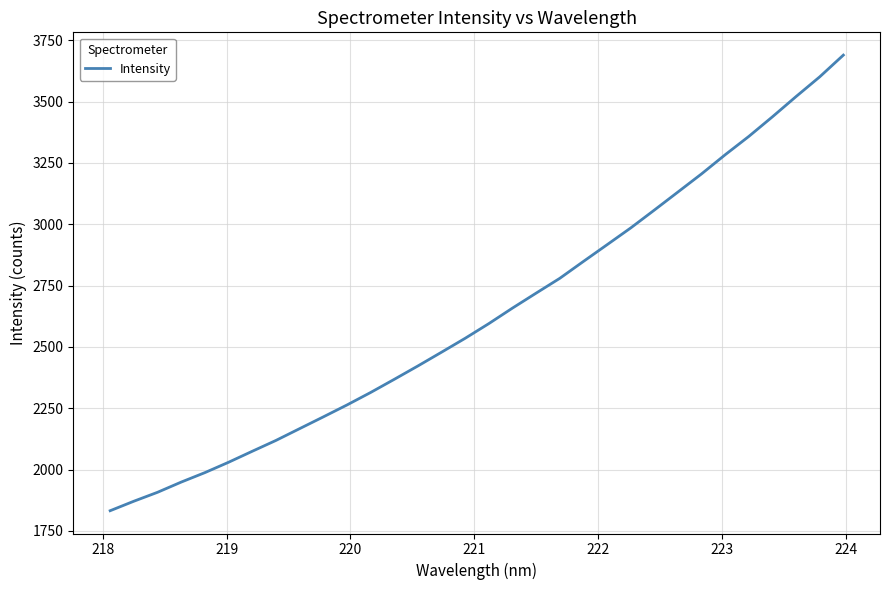

What is the maximum value shown in the chart?

3689.1